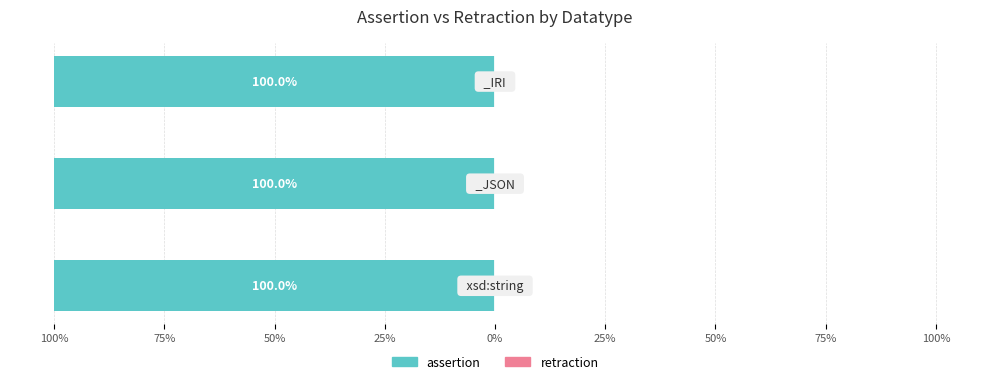

Does the chart contain any negative values?

No